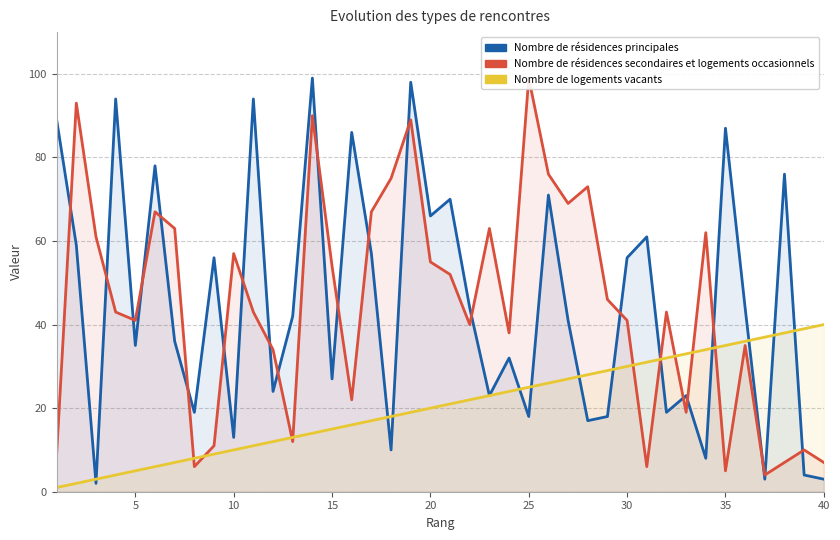

At how many categories does at least one series exceed 39?

34